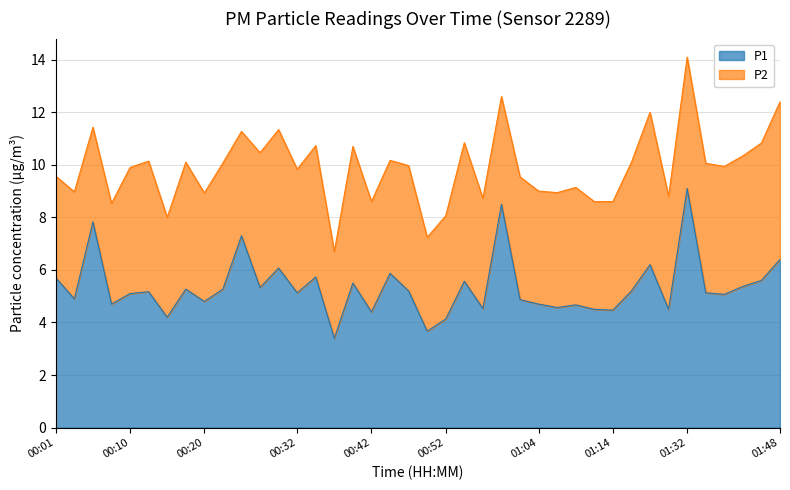

The chart shows a value of 5.6 at 00:50. True or false?

False